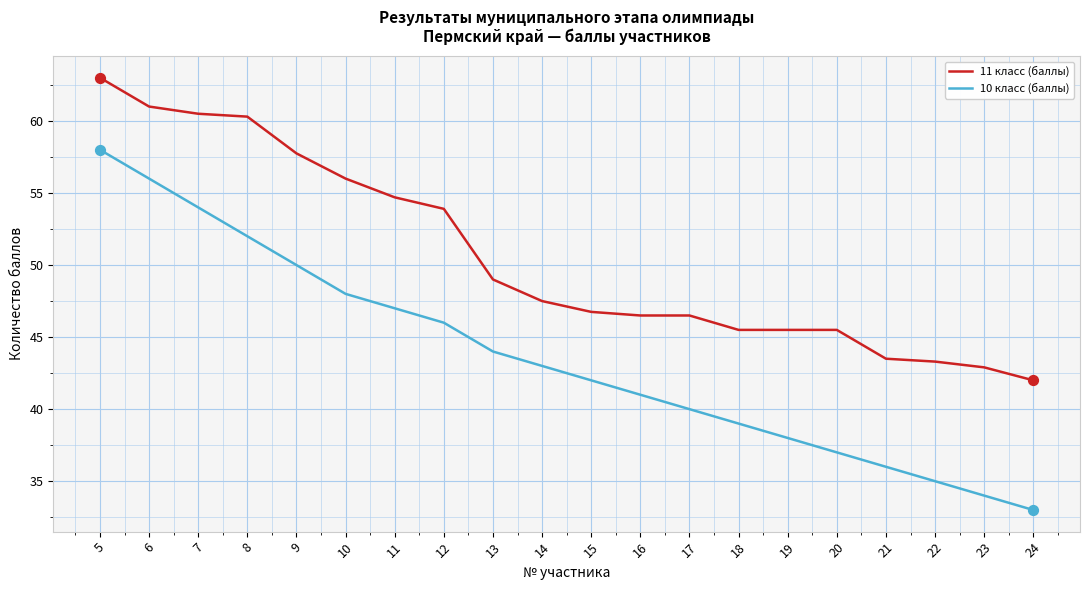

Which series has the largest range (max minus min)?

10 класс (баллы)